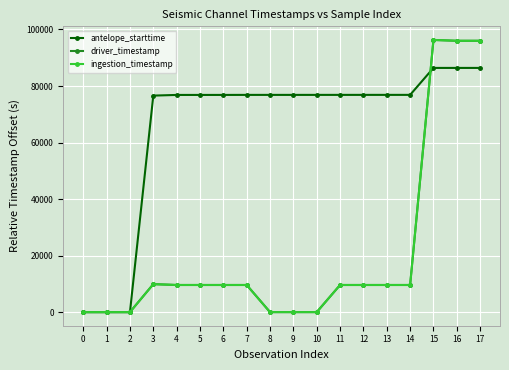

Which series has the largest total across all categories?

antelope_starttime